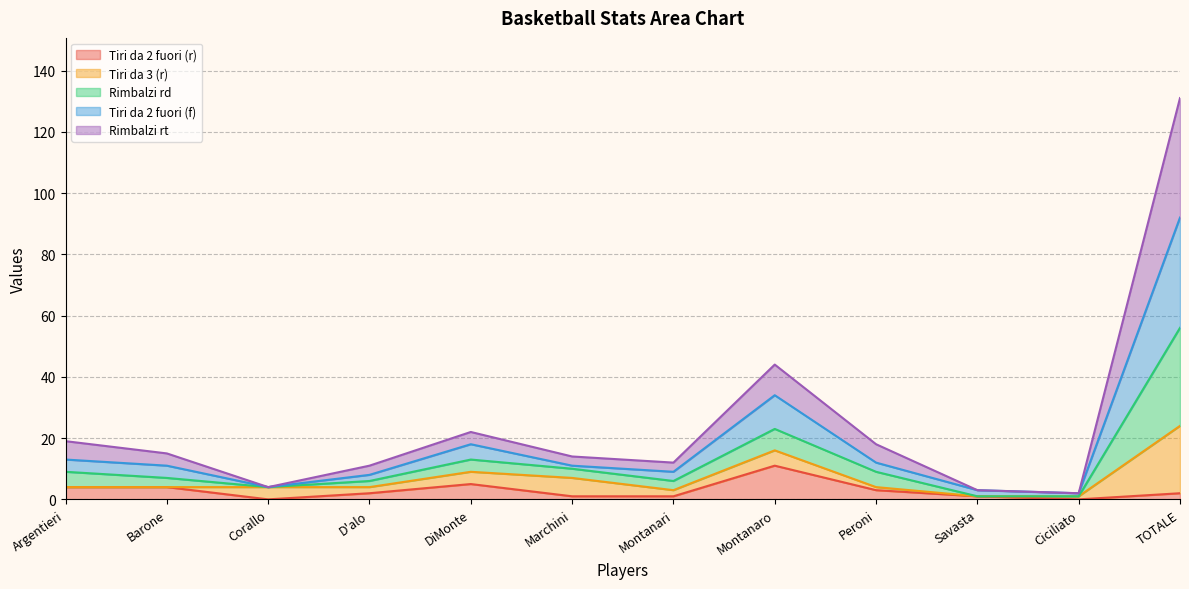

What is the label of the 1st point from the right?

TOTALE